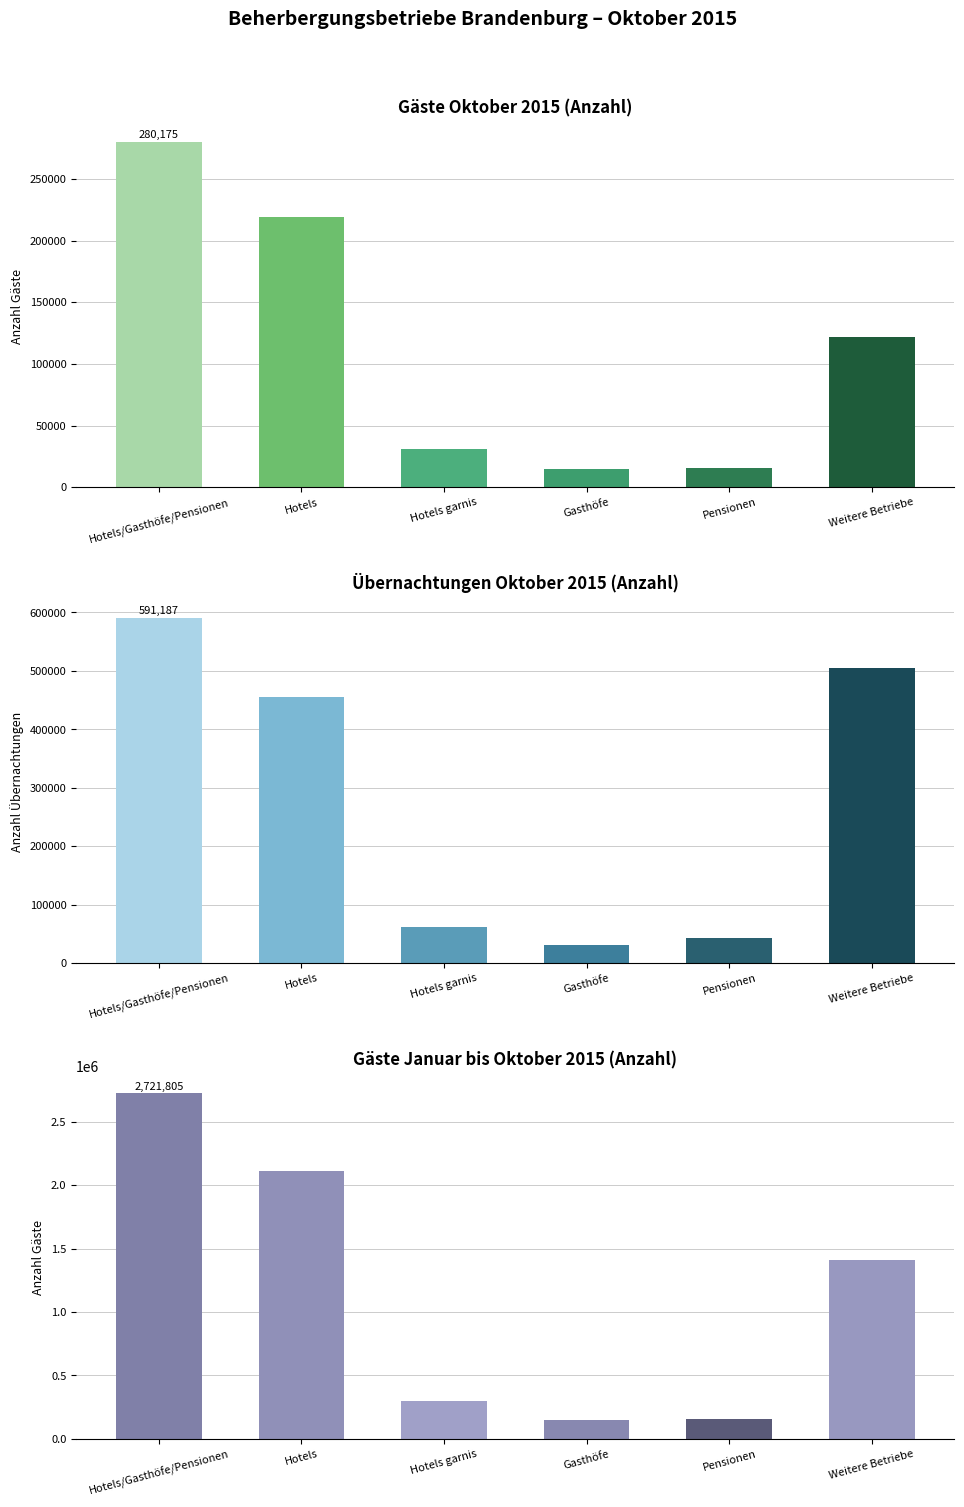

What are all the series names shown in the legend?

Gäste Oktober 2015, Übernachtungen Oktober 2015, Gäste Jan-Okt 2015